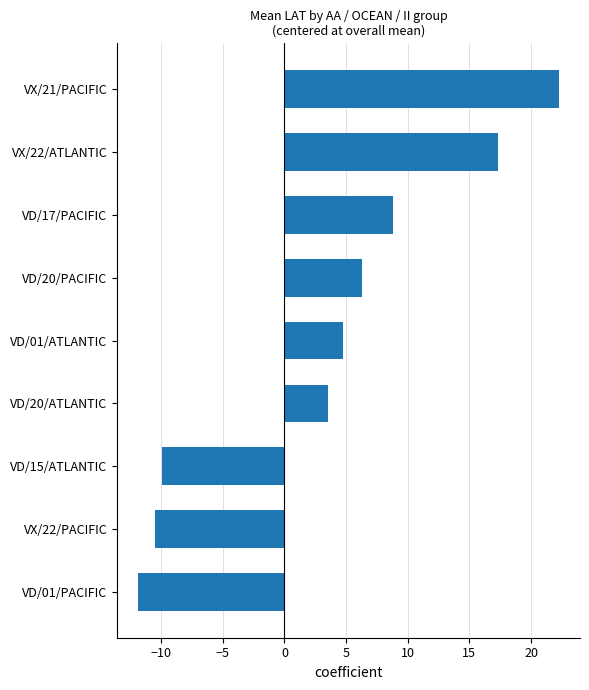

How many values are below 4?

4